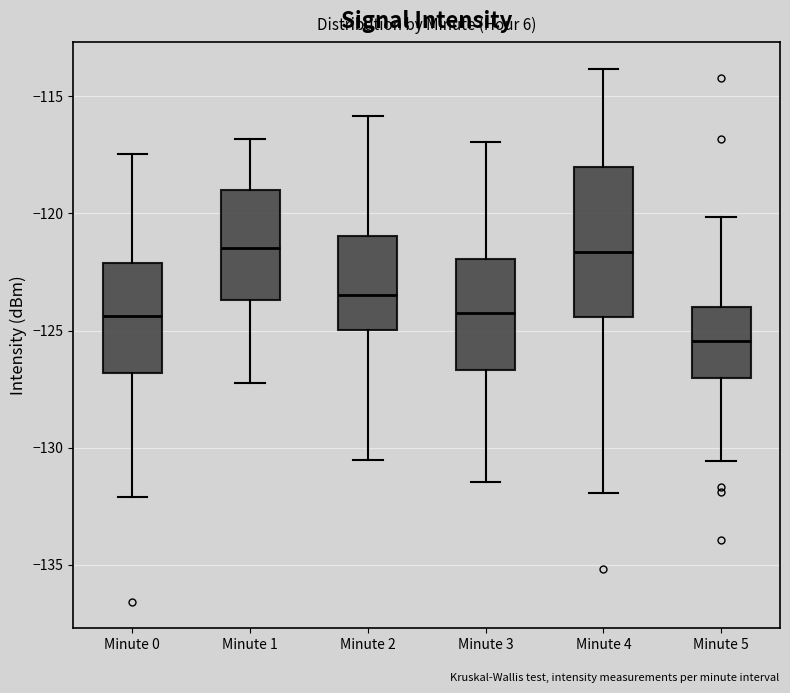

Reading left to right, transcribe this box plot: for each box, give where its median line is, the range the box spans, and where its two whiskers end, as read against the y-axis. The values are not printed on the chart, so give them approximately, as read against the axis.

Minute 0: median -124.5, box -127.0 to -122.0, whiskers -132.0 to -117.5
Minute 1: median -121.5, box -123.5 to -119.0, whiskers -127.0 to -117.0
Minute 2: median -123.5, box -125.0 to -121.0, whiskers -130.5 to -116.0
Minute 3: median -124.0, box -126.5 to -122.0, whiskers -131.5 to -117.0
Minute 4: median -121.5, box -124.5 to -118.0, whiskers -132.0 to -114.0
Minute 5: median -125.5, box -127.0 to -124.0, whiskers -130.5 to -120.0